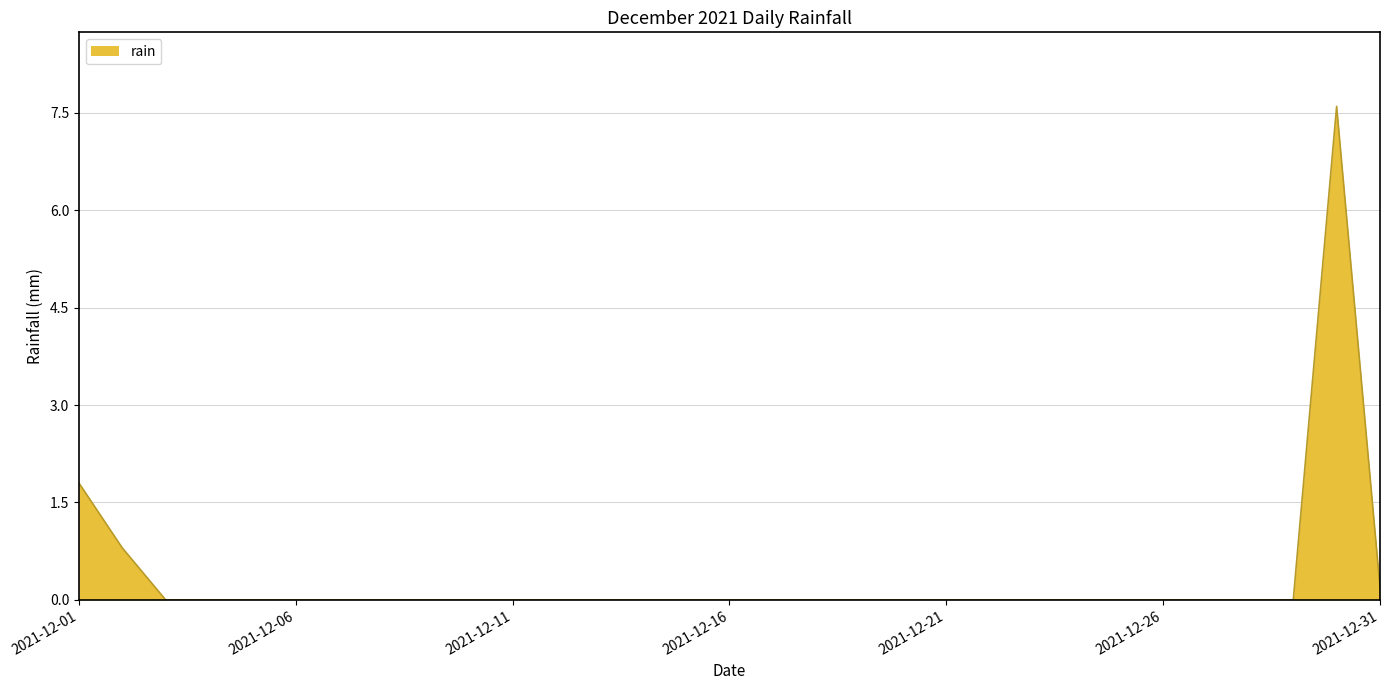

What is the maximum value shown in the chart?

7.6